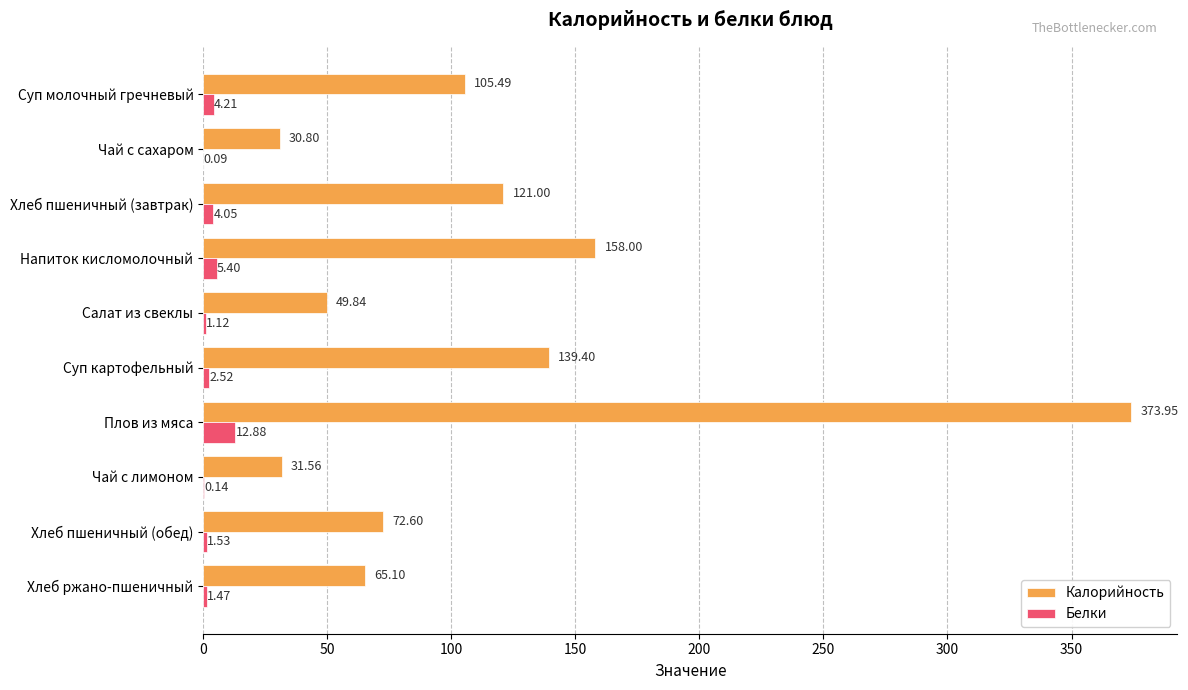

At which category does the chart reach its peak across all series?

Плов из мяса